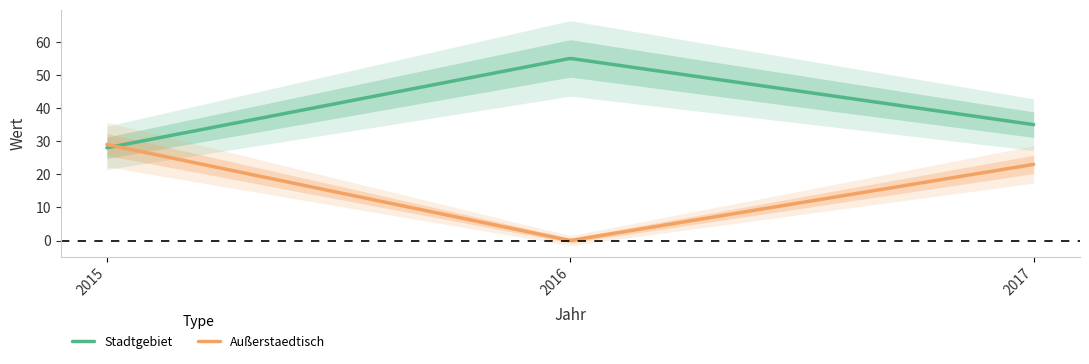

What is the spread (max minus min) of values at 2017?

12